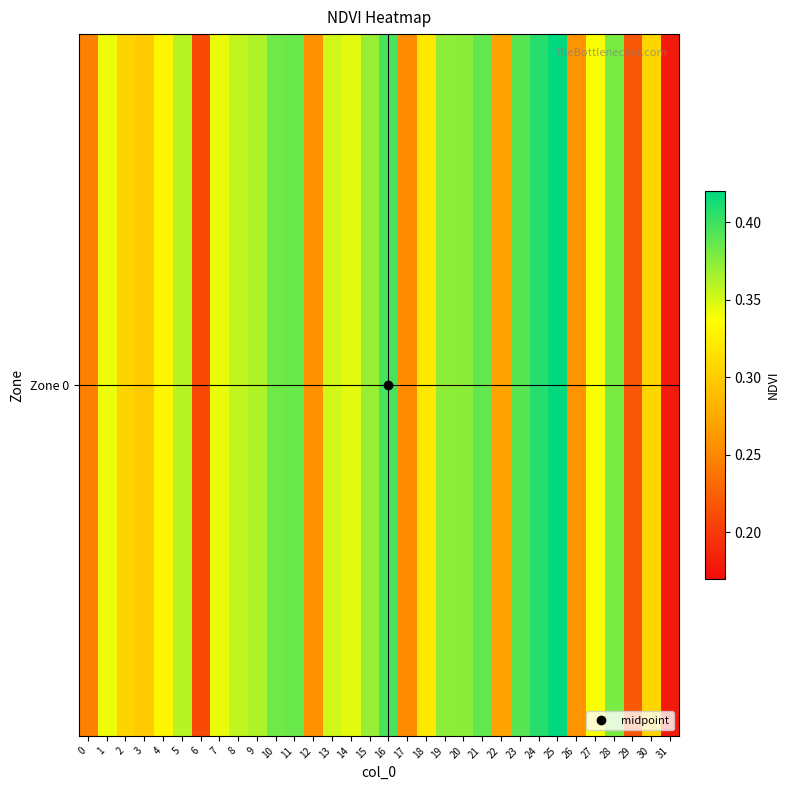

What is the sum of all values?

10.5